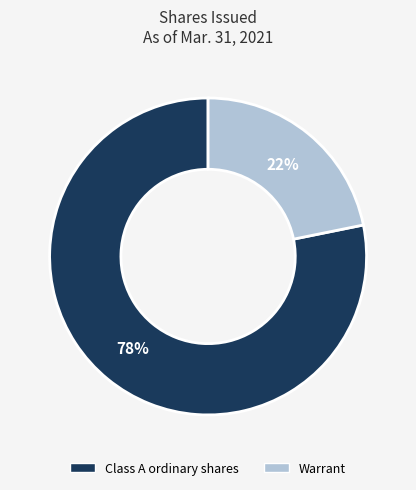

How many slices are in this pie chart?

2